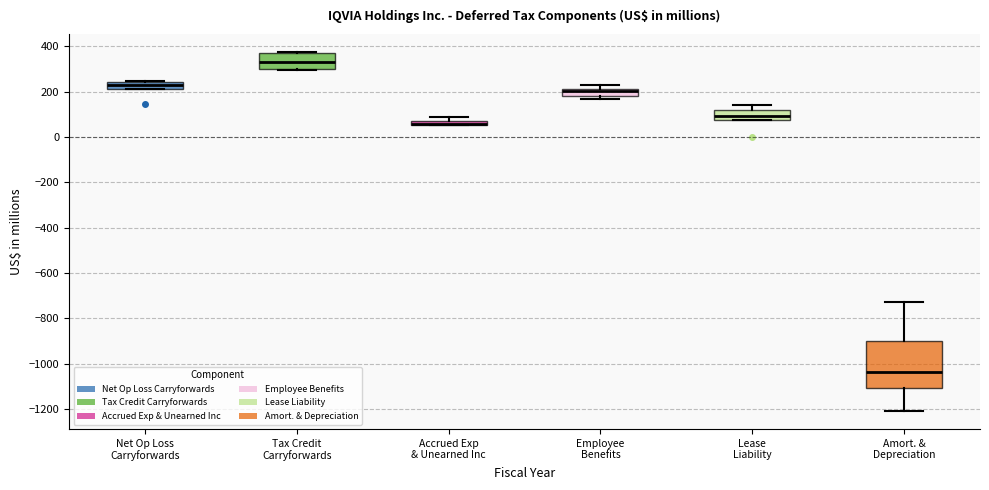

Where is the upper edge of the box for Employee Benefits on the y-axis? The values are not printed on the chart, so give them approximately, as read against the axis.

220